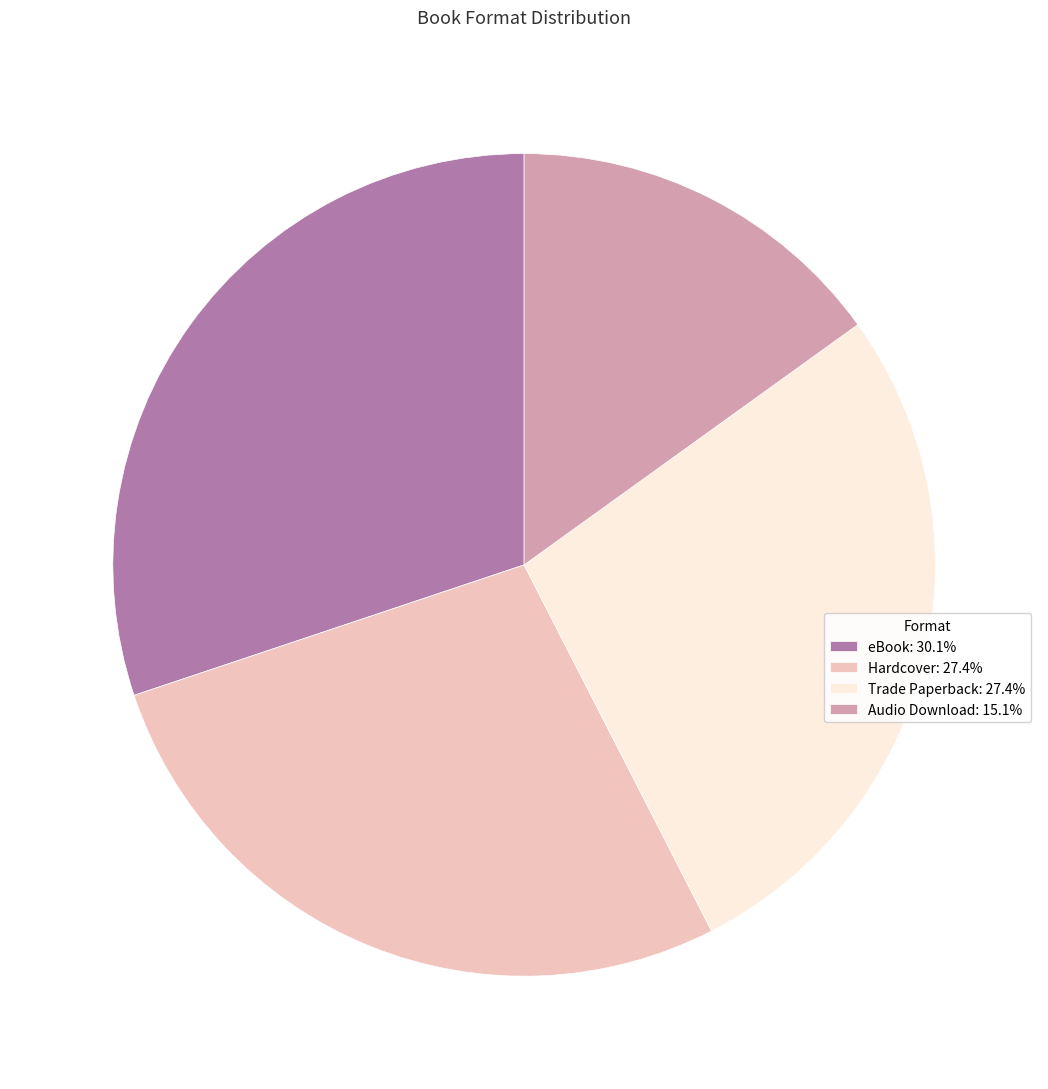

Approximately how many times larger is the value at Hardcover compared to Trade Paperback?

1.0